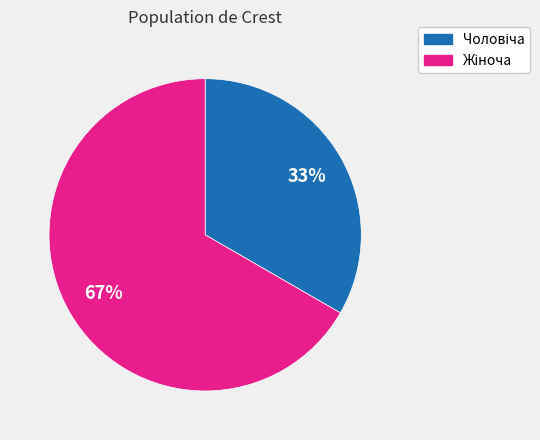

To the nearest percent, what is the average slice percentage?

50%